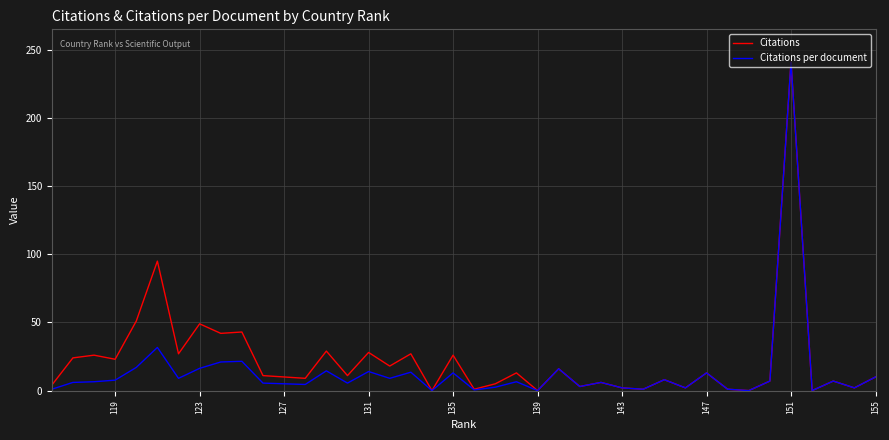

Is the value of Citations at 32 greater than the value of Citations per document at 34?

Yes